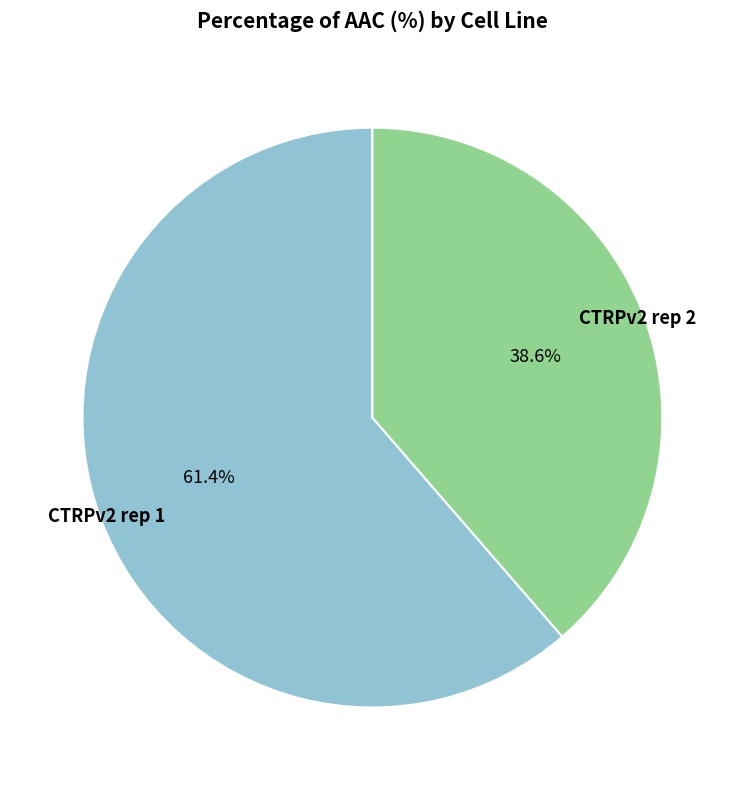

Is there a majority slice in this chart?

Yes